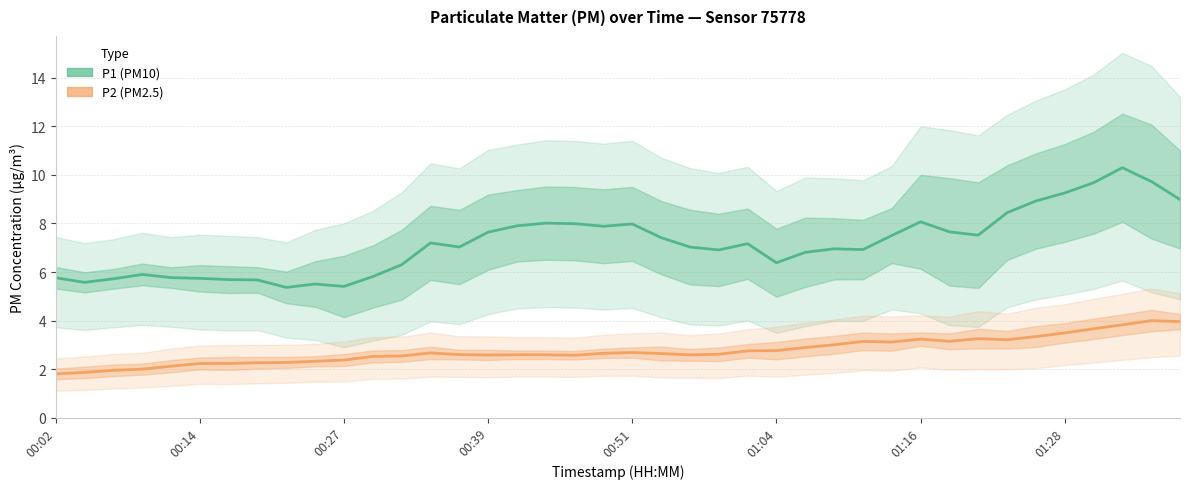

At how many categories does at least one series exceed 8?

9